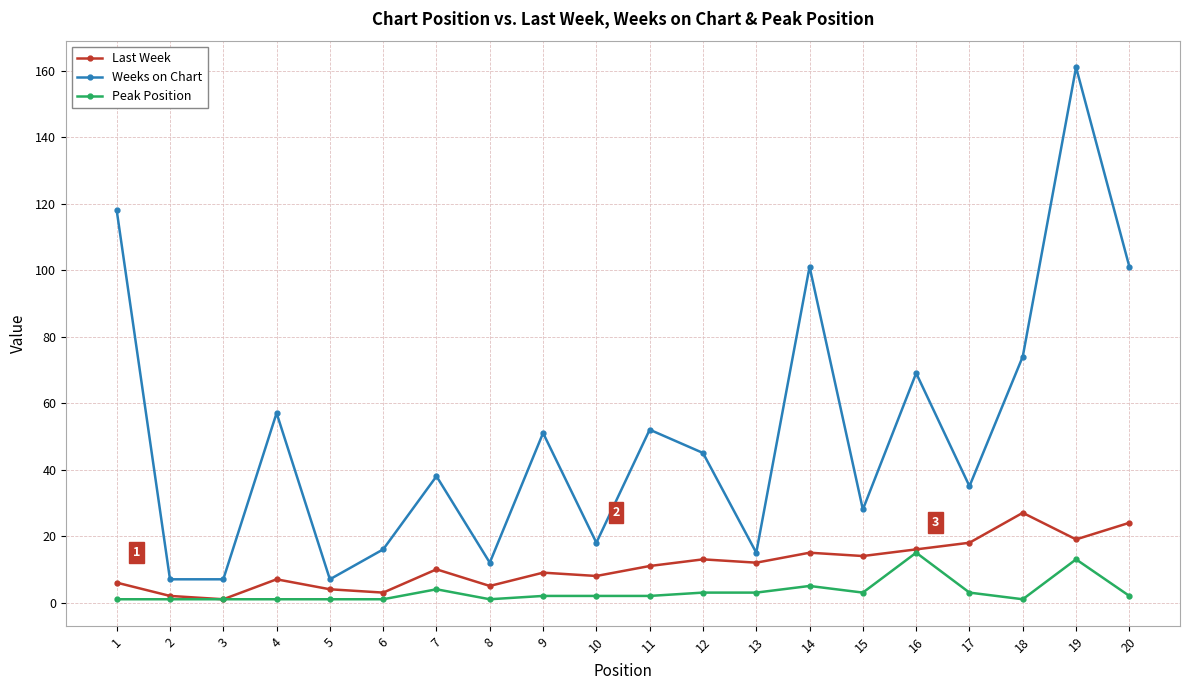

Which category has the highest value in the Weeks on Chart series?

19